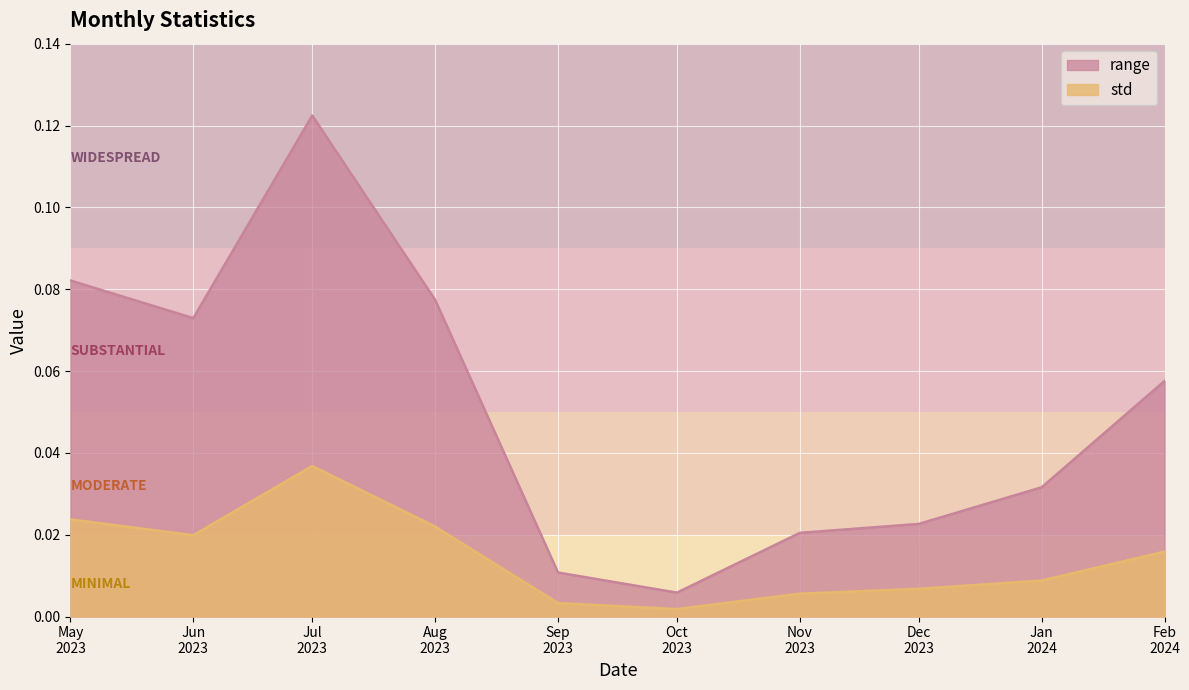

What is the value of the range point at the 4th from the left?

0.1